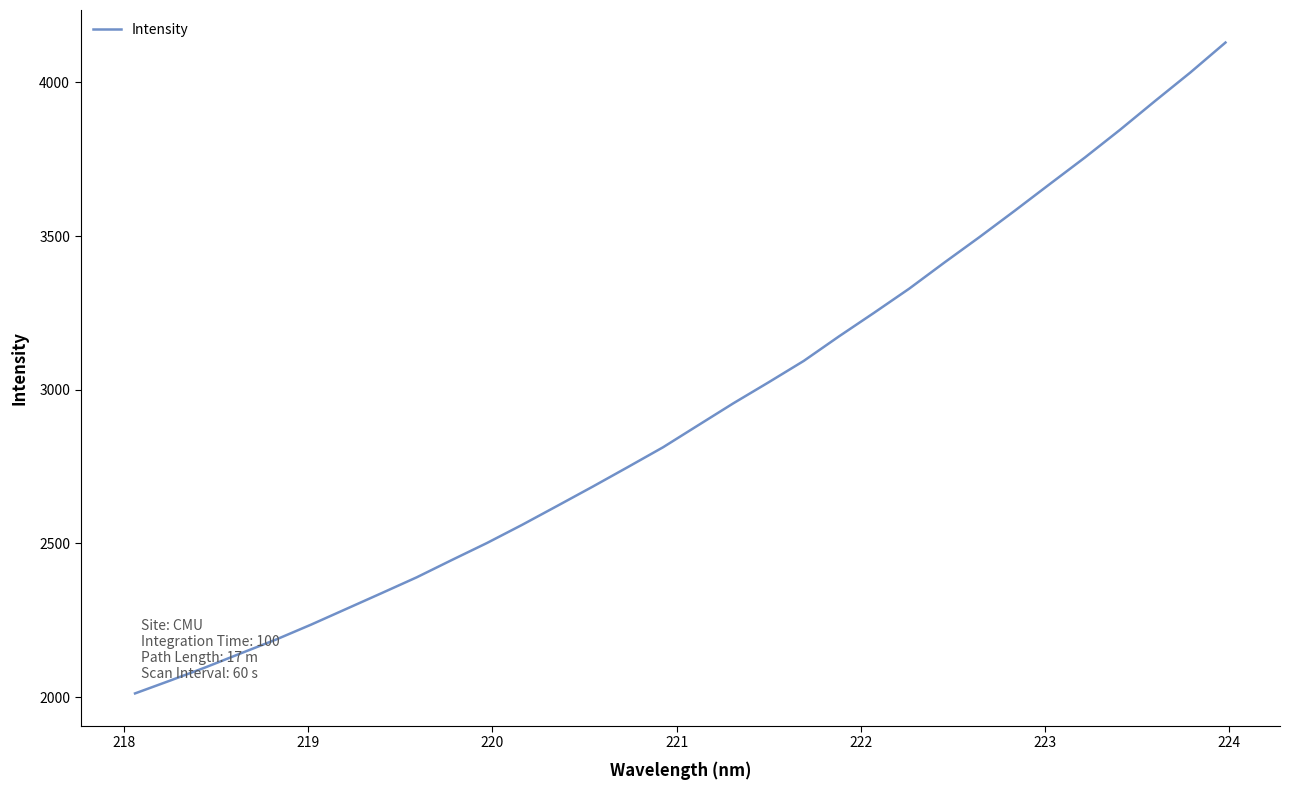

What is the smallest value displayed?

2012.3